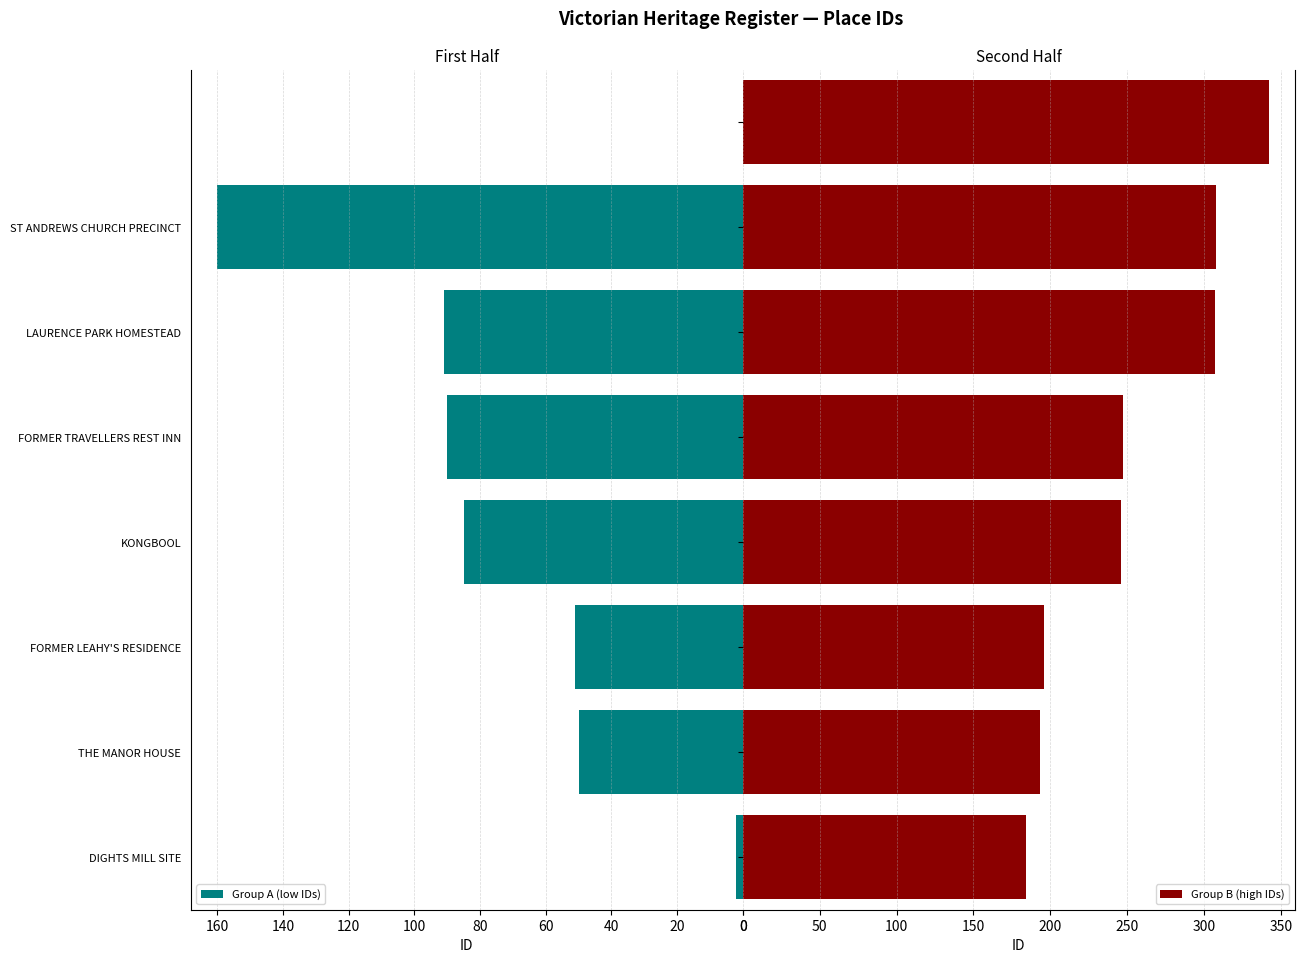

Reading left to right, what are all the values shown in this chart?

2	50	51	85	90	91	160	184	193	196	246	247	307	308	342